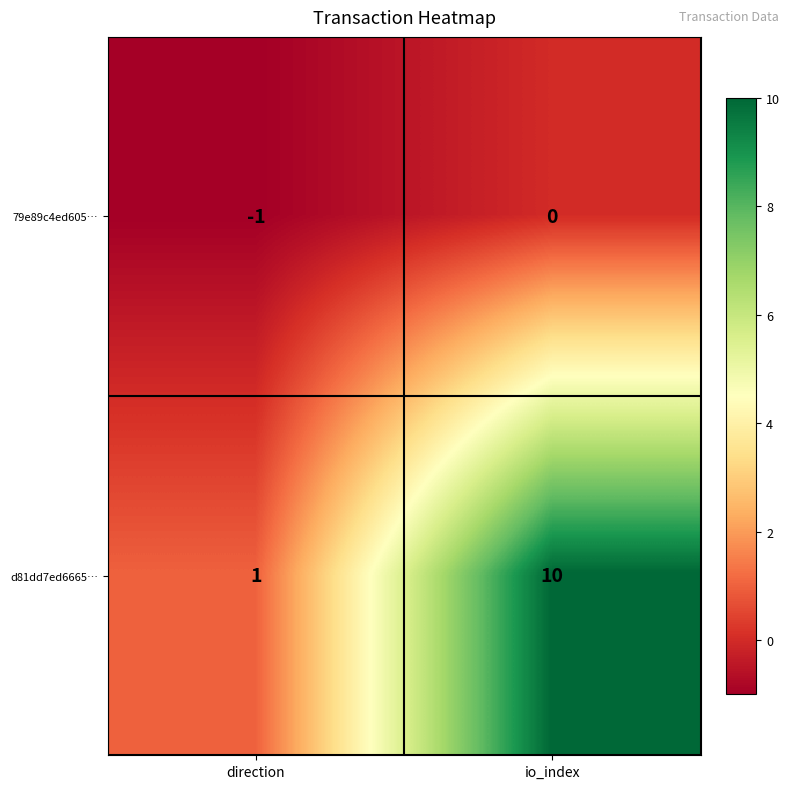

Reading right to left, extract all data points from this chart.

79e89c4ed605…: io_index=0	direction=-1
d81dd7ed6665…: io_index=10	direction=1